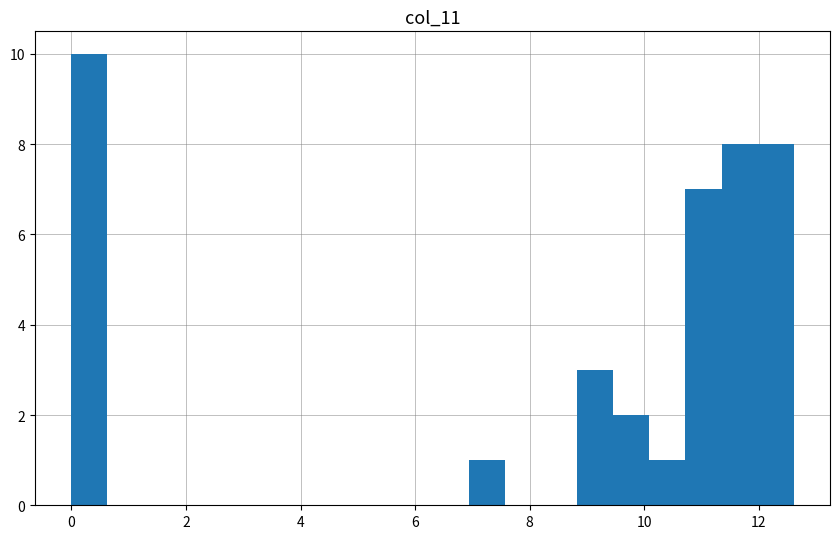

Read against the x-axis, roughly where is the centre of the tallest bar?

0.4